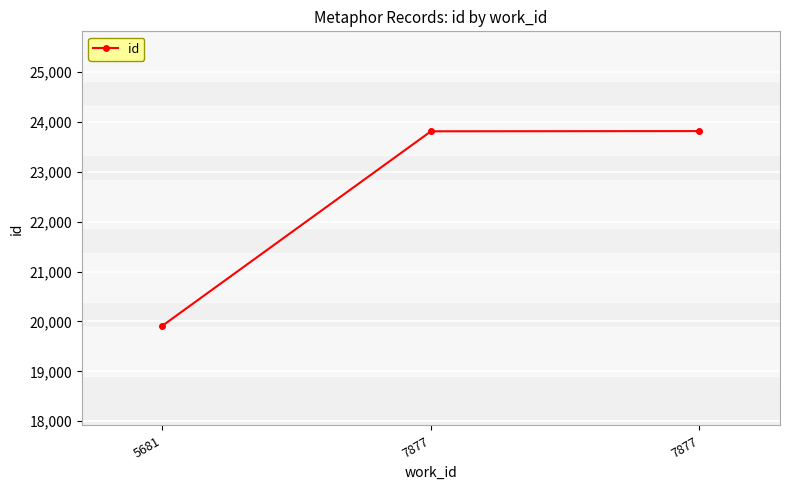

What is the average value?

22514